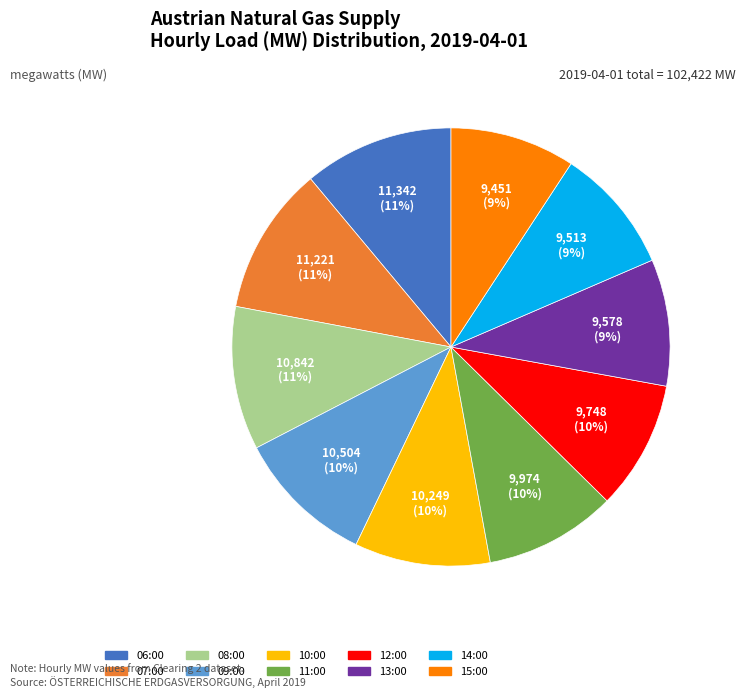

What percentage is the 11:00 slice, to the nearest percent?

10%